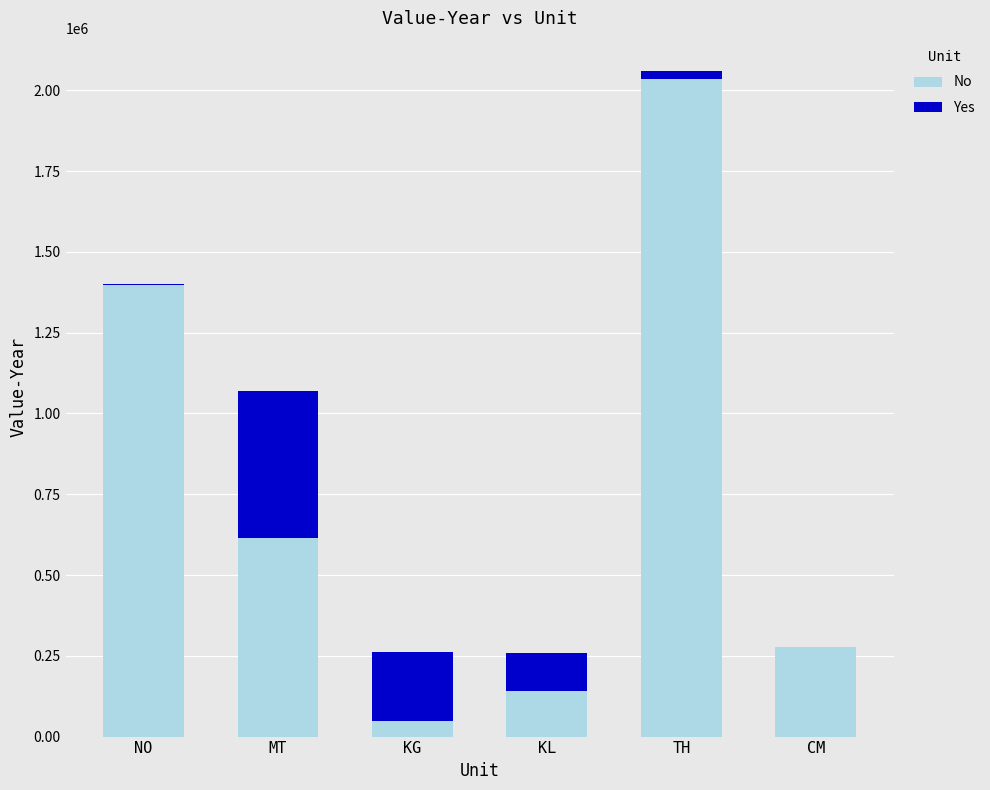

Read the No value at KL.

140043